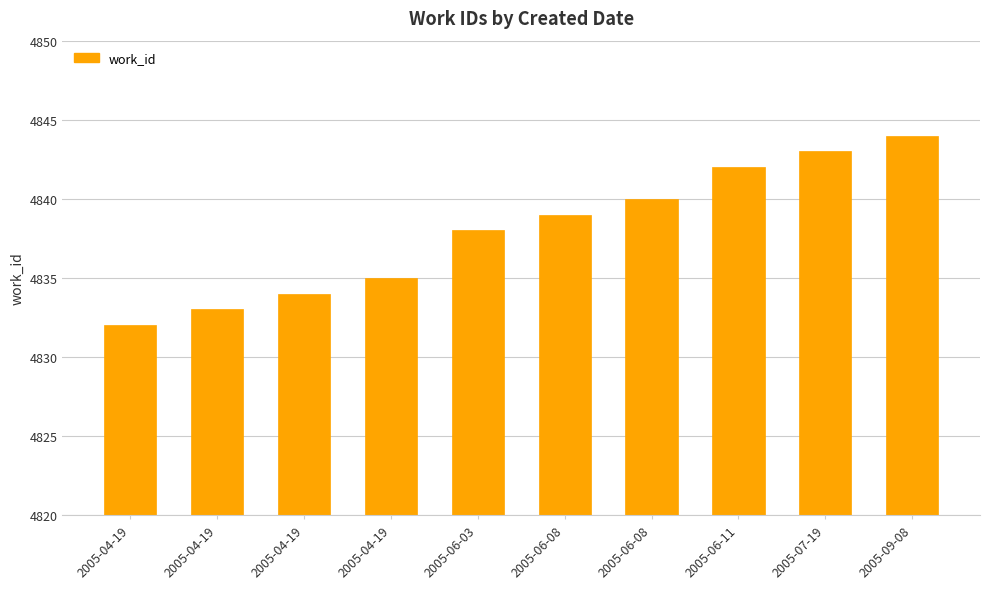

Between 2005-06-08 and 2005-04-19, which is larger?

2005-06-08